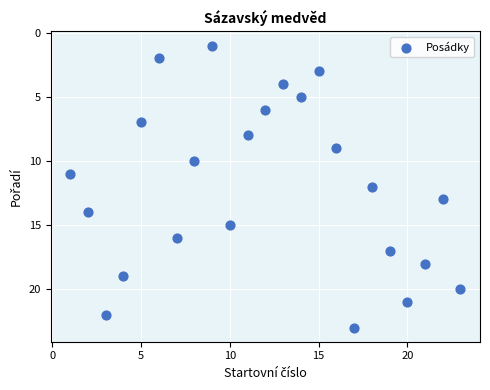

What is the range of X values (max minus min)?

22